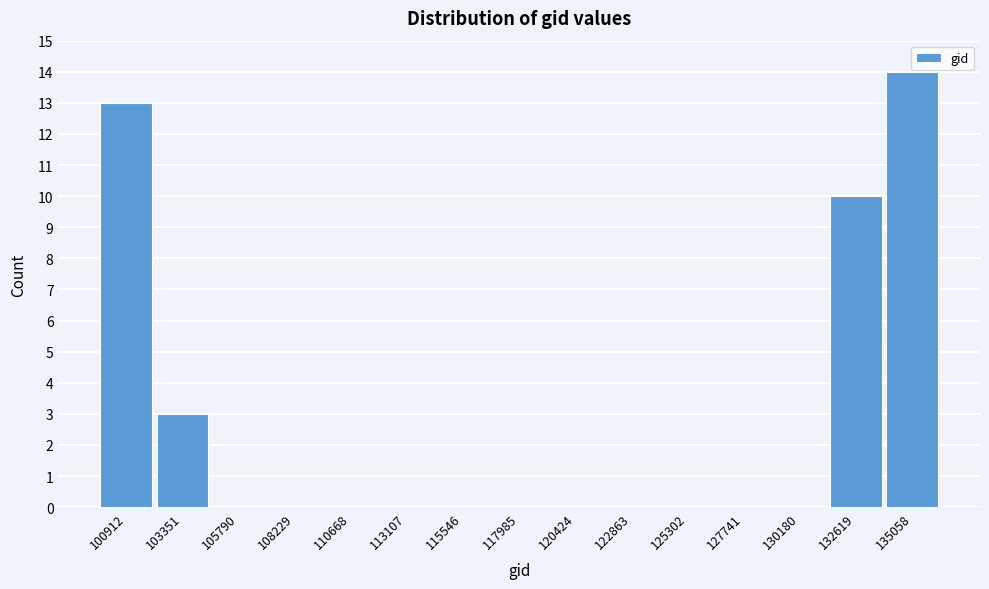

Reading right to left, extract all data points from this chart.

135058=14	132619=10	130180=0	127741=0	125302=0	122863=0	120424=0	117985=0	115546=0	113107=0	110668=0	108229=0	105790=0	103351=3	100912=13